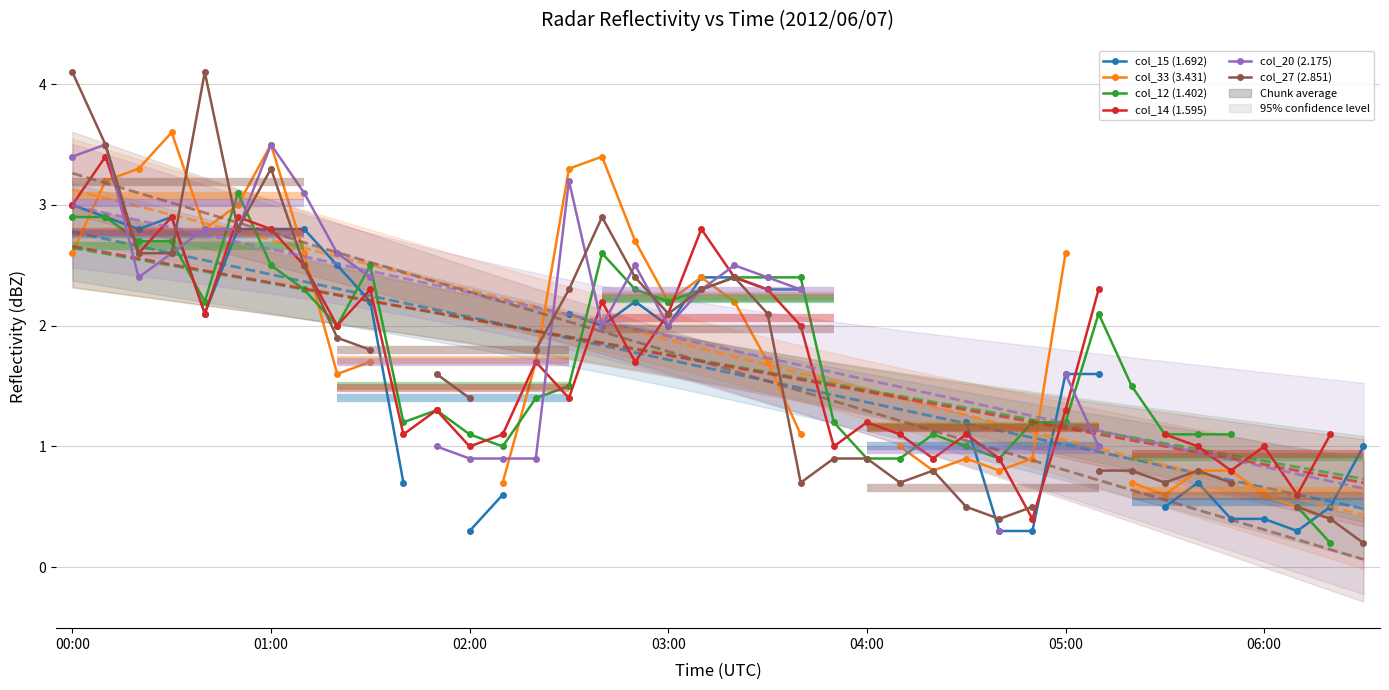

What is the difference between the col_27 (2.851) values at 21 and 35?

1.4